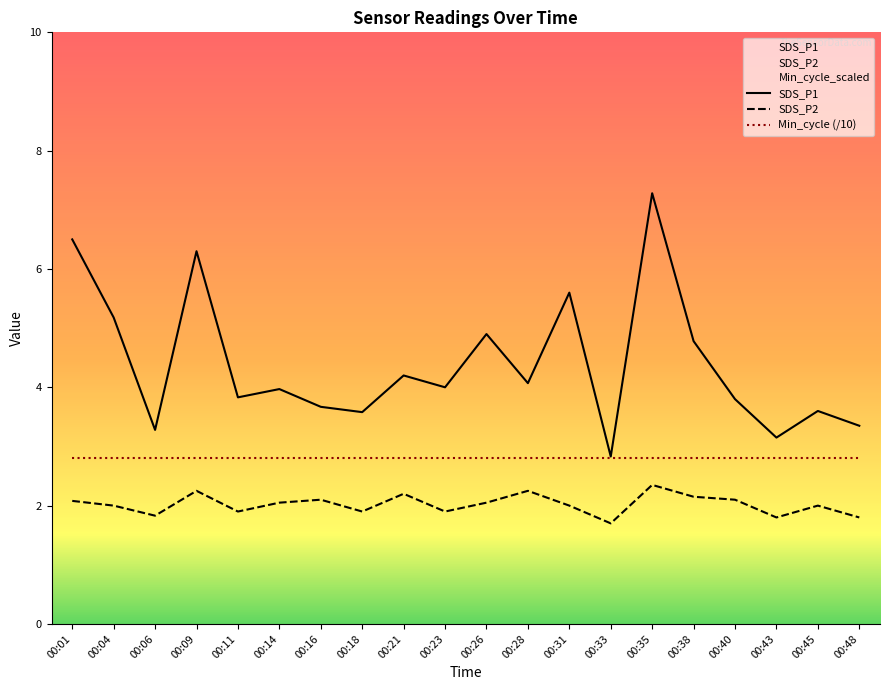

What is the value of the SDS_P1 point at the 19th from the left?

3.6